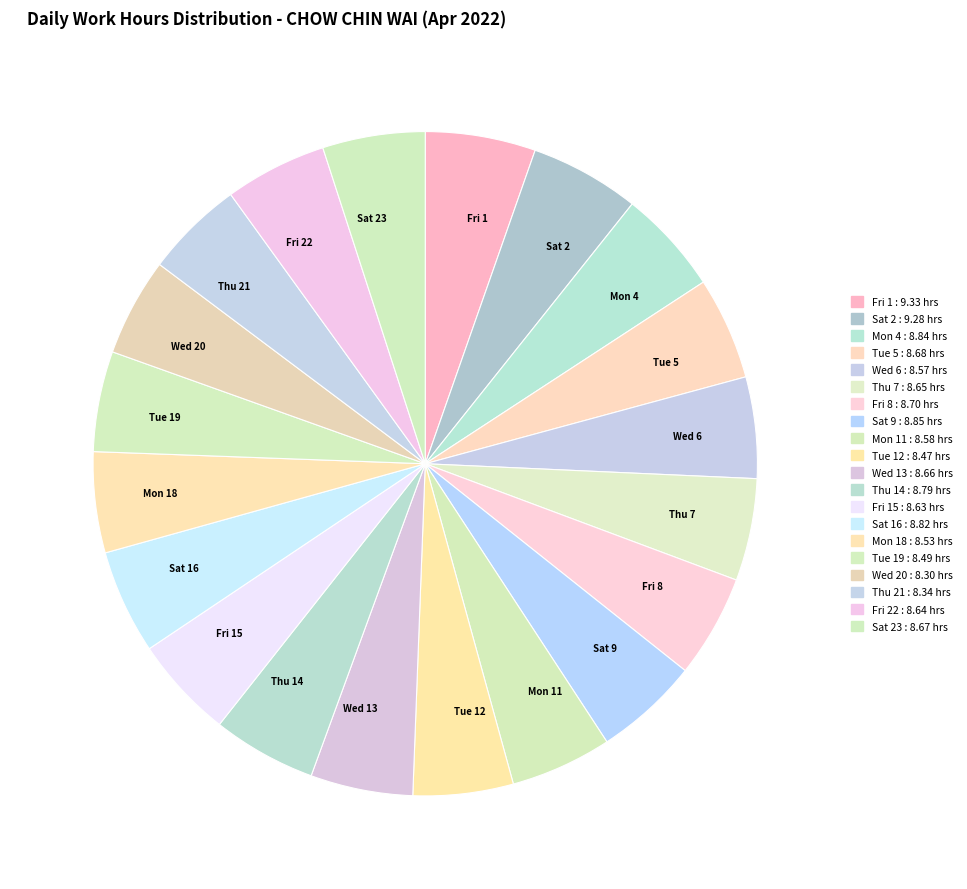

Combined, do Wed 20 and Fri 22 account for over 50%?

No